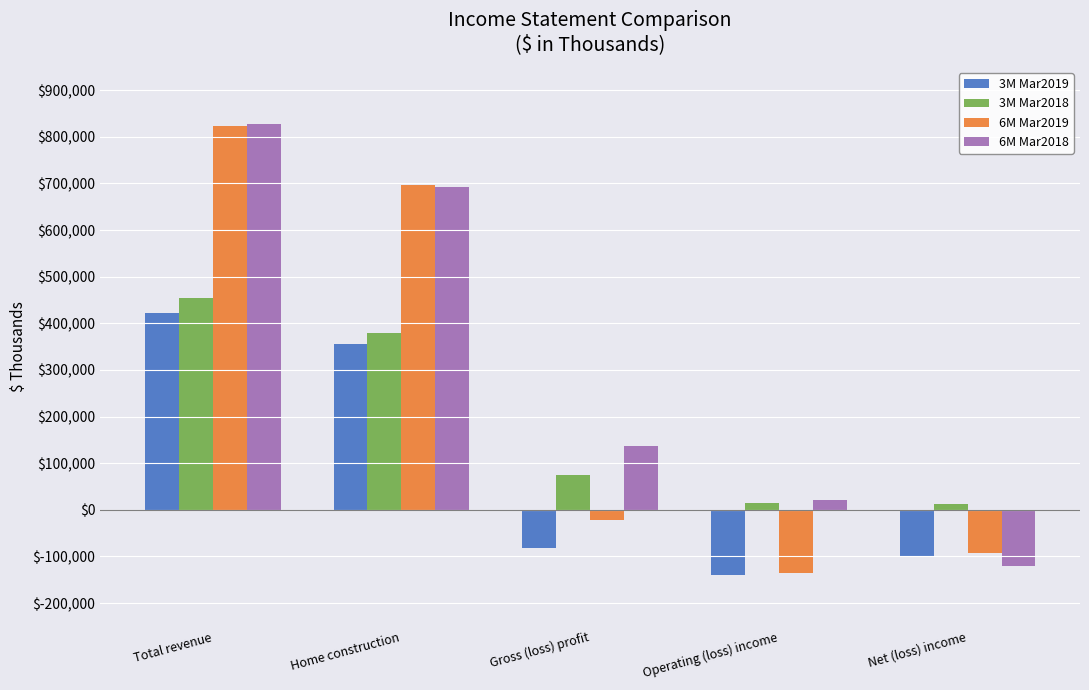

At which label does 6M Mar2018 reach its peak?

Total revenue